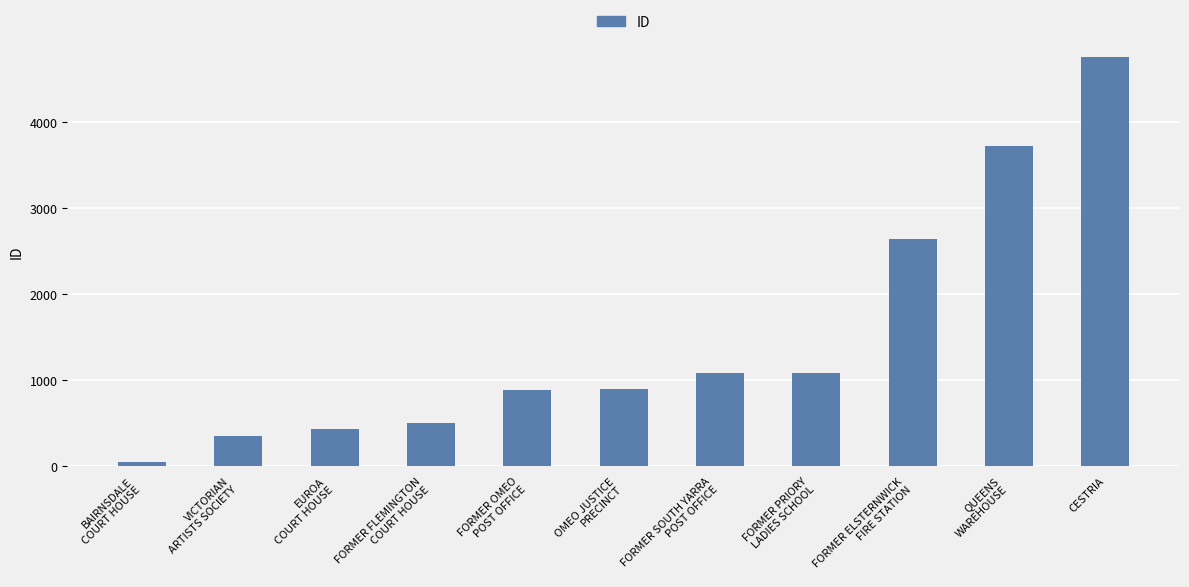

How many series are shown in this chart?

1